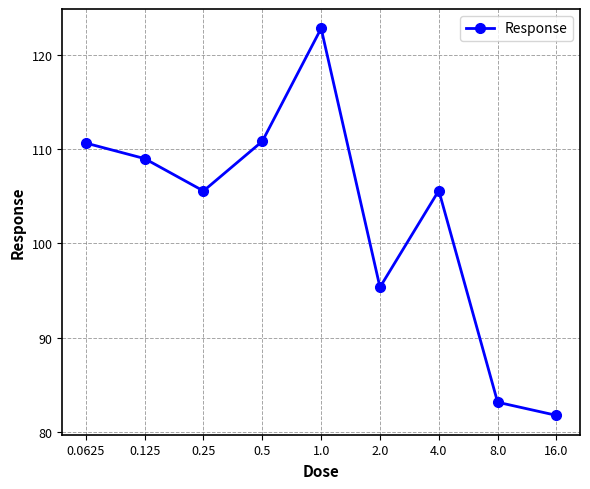

Reading right to left, transcribe all the data shown in this chart.

81.8	83.1	105.6	95.3	122.8	110.8	105.6	109.0	110.6